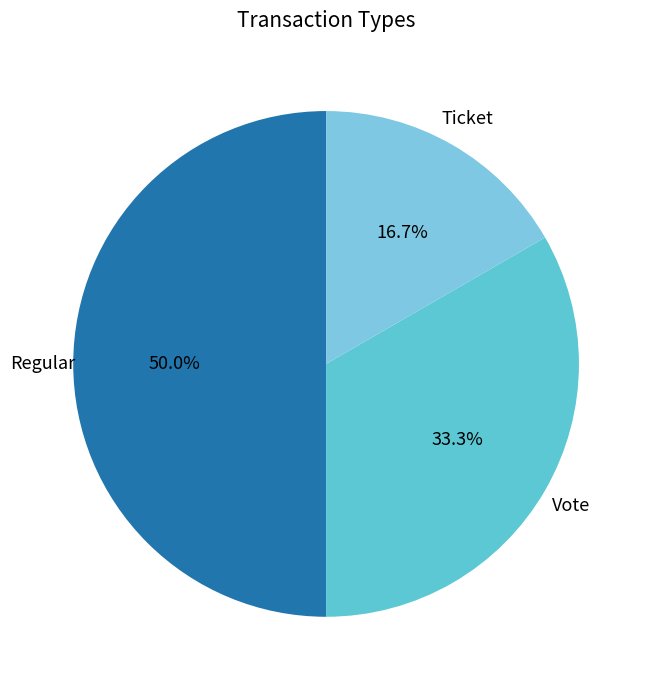

Which has a higher value, Vote or Regular?

Regular